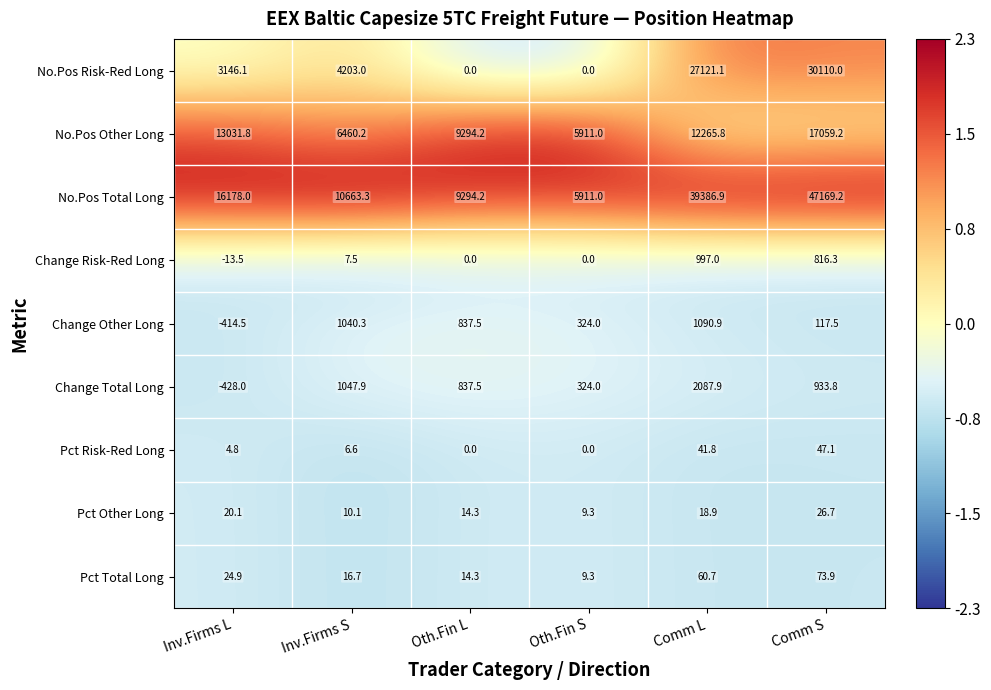

What is the difference between the maximum and minimum values in the Pct Other Long series?

17.4